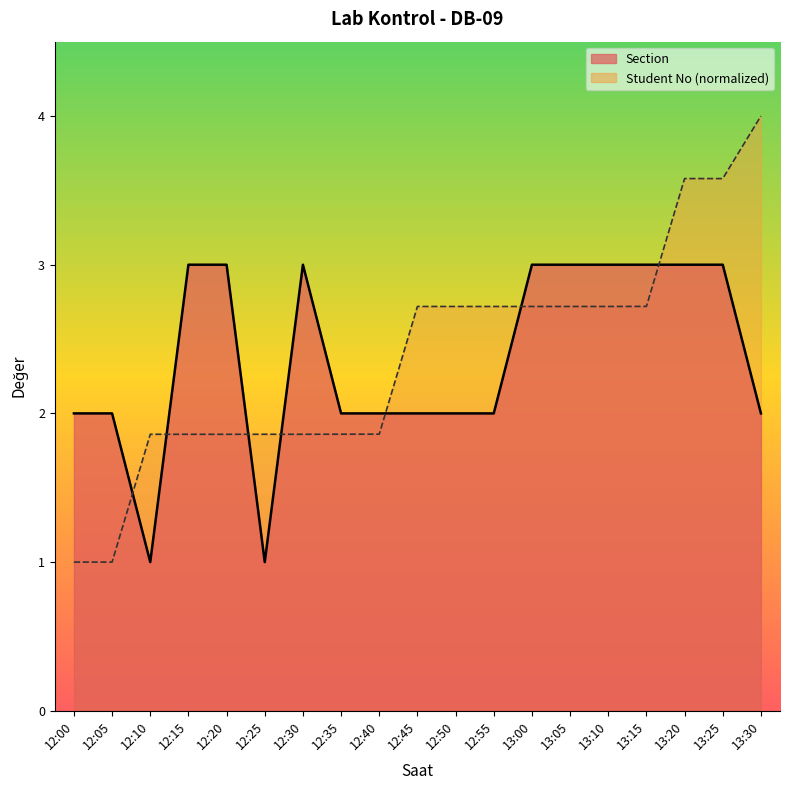

Which series has the largest total across all categories?

Student No